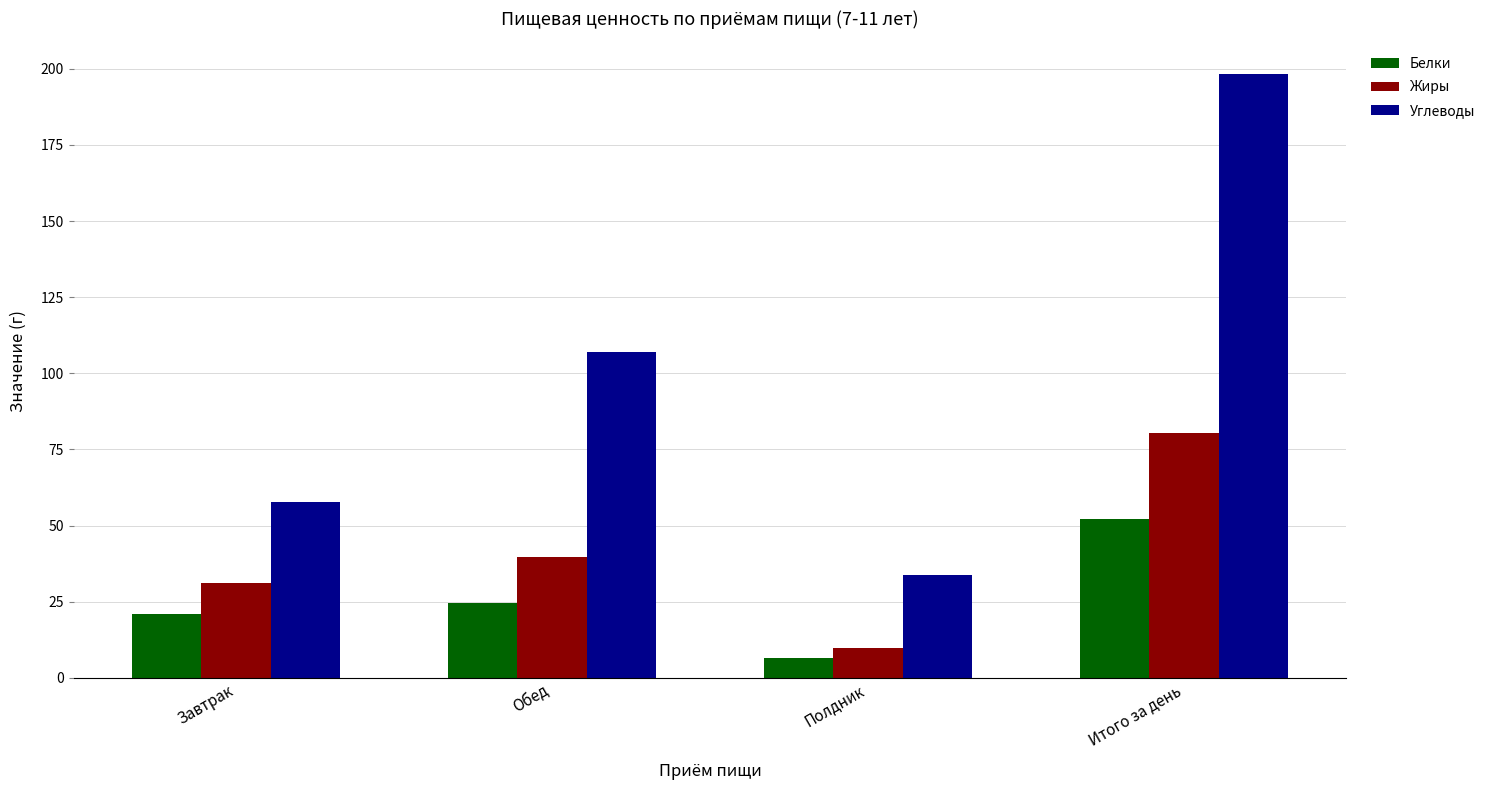

What is the difference between the maximum and minimum values in the Белки series?

45.7